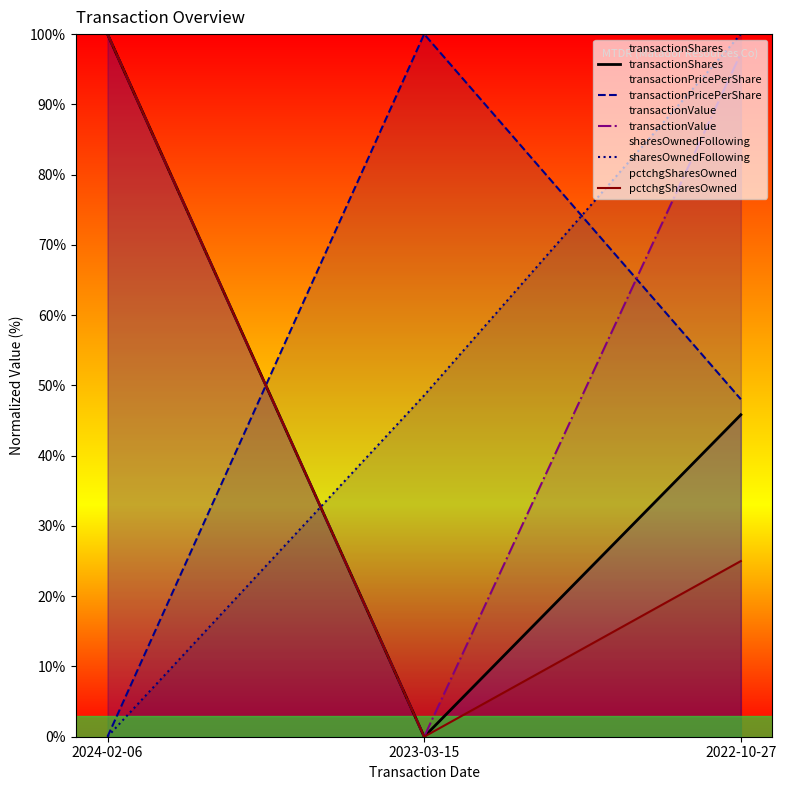

At which label is pctchgSharesOwned closest to 50?

2022-10-27